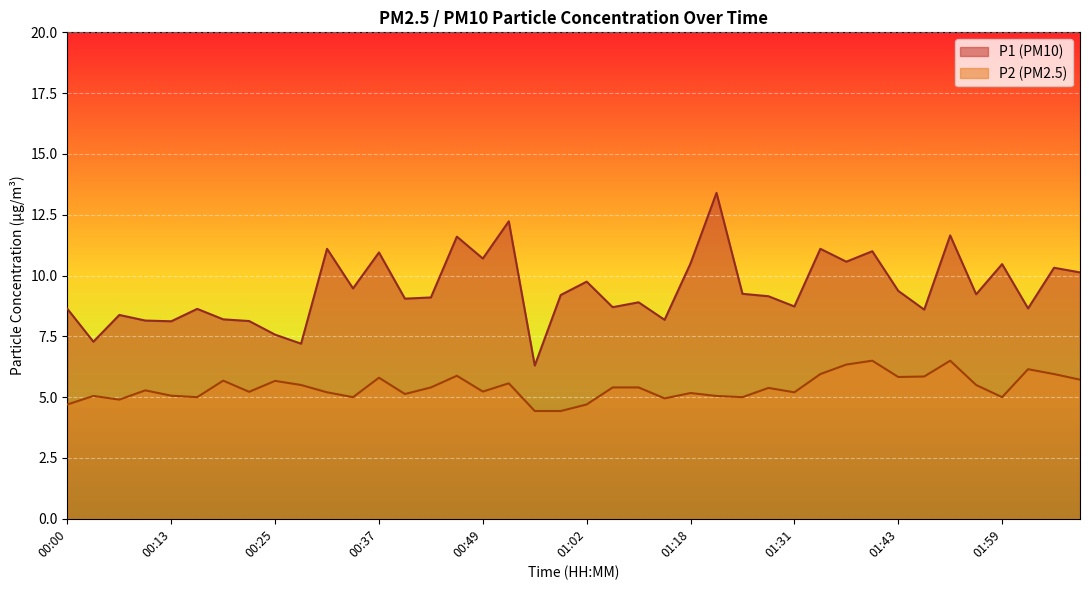

How many data points in P2 are above 5?

30